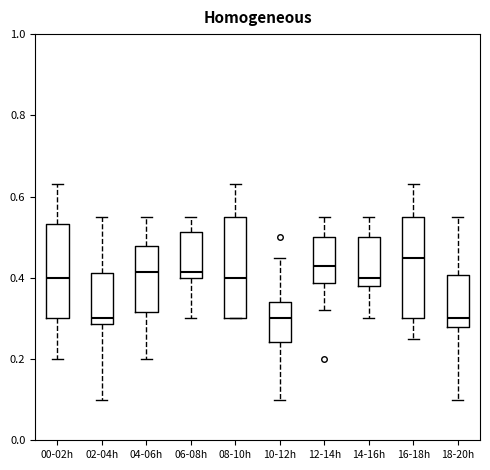

Reading left to right, read every box against the y-axis: the position of its median line, the range the box covers, and the ends of its whiskers. The values are not printed on the chart, so give them approximately, as read against the axis.

00-02h: median 0.40, box 0.30 to 0.54, whiskers 0.20 to 0.64
02-04h: median 0.30, box 0.28 to 0.42, whiskers 0.10 to 0.56
04-06h: median 0.42, box 0.32 to 0.48, whiskers 0.20 to 0.56
06-08h: median 0.42, box 0.40 to 0.52, whiskers 0.30 to 0.56
08-10h: median 0.40, box 0.30 to 0.56, whiskers 0.30 to 0.64
10-12h: median 0.30, box 0.24 to 0.34, whiskers 0.10 to 0.46
12-14h: median 0.44, box 0.38 to 0.50, whiskers 0.32 to 0.56
14-16h: median 0.40, box 0.38 to 0.50, whiskers 0.30 to 0.56
16-18h: median 0.46, box 0.30 to 0.56, whiskers 0.26 to 0.64
18-20h: median 0.30, box 0.28 to 0.40, whiskers 0.10 to 0.56